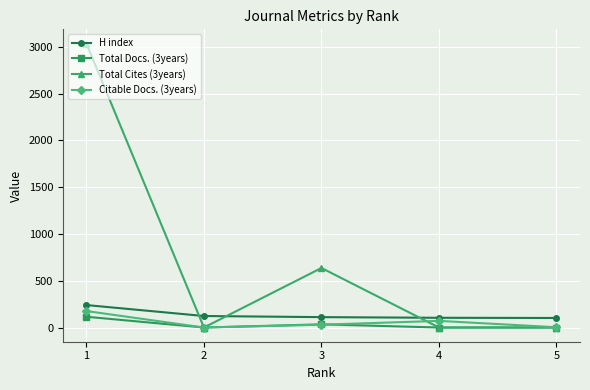

At which category is the sum across all series the highest?

1